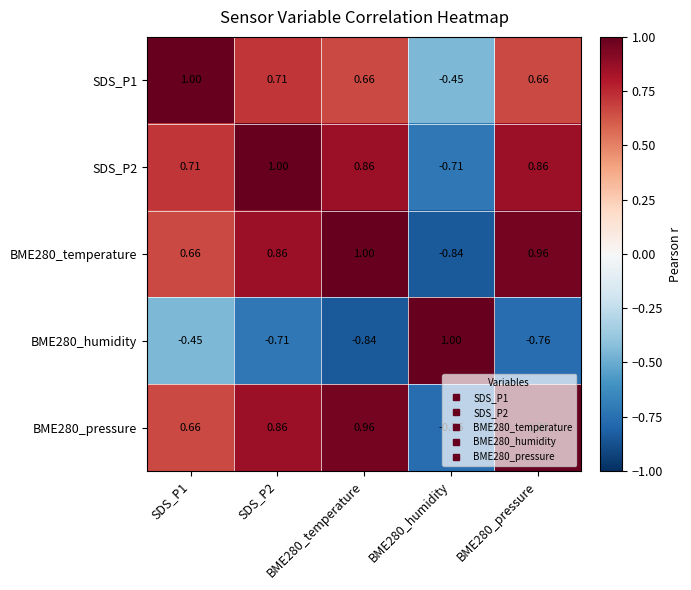

Reading right to left, extract all data points from this chart.

SDS_P1: BME280_pressure=0.7	BME280_humidity=-0.5	BME280_temperature=0.7	SDS_P2=0.7	SDS_P1=1.0
SDS_P2: BME280_pressure=0.9	BME280_humidity=-0.7	BME280_temperature=0.9	SDS_P2=1.0	SDS_P1=0.7
BME280_temperature: BME280_pressure=1.0	BME280_humidity=-0.8	BME280_temperature=1.0	SDS_P2=0.9	SDS_P1=0.7
BME280_humidity: BME280_pressure=-0.8	BME280_humidity=1.0	BME280_temperature=-0.8	SDS_P2=-0.7	SDS_P1=-0.5
BME280_pressure: BME280_pressure=1.0	BME280_humidity=-0.8	BME280_temperature=1.0	SDS_P2=0.9	SDS_P1=0.7